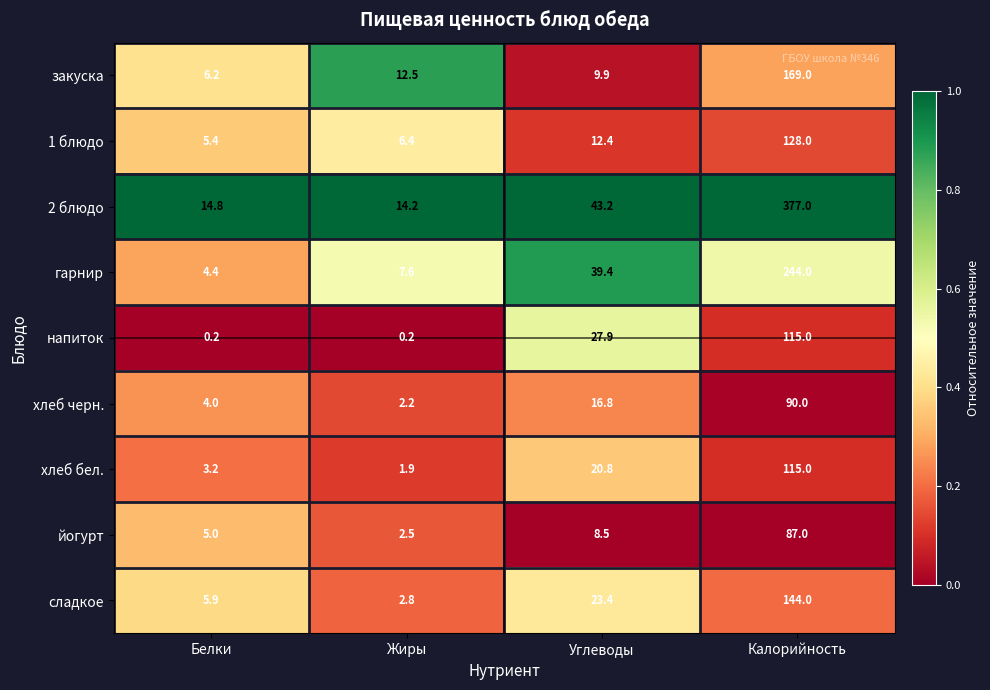

Is it true that гарнир equals 51.9 at Углеводы?

False